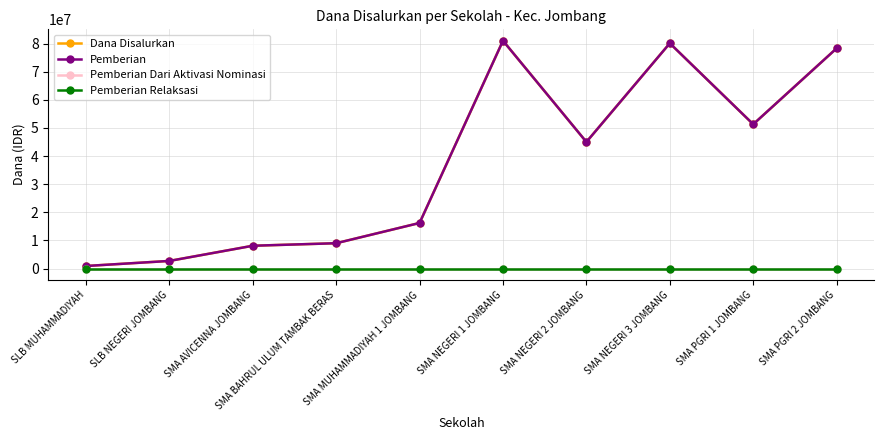

What is the difference between the Pemberian values at SMA PGRI 1 JOMBANG and SMA NEGERI 3 JOMBANG?

28800000